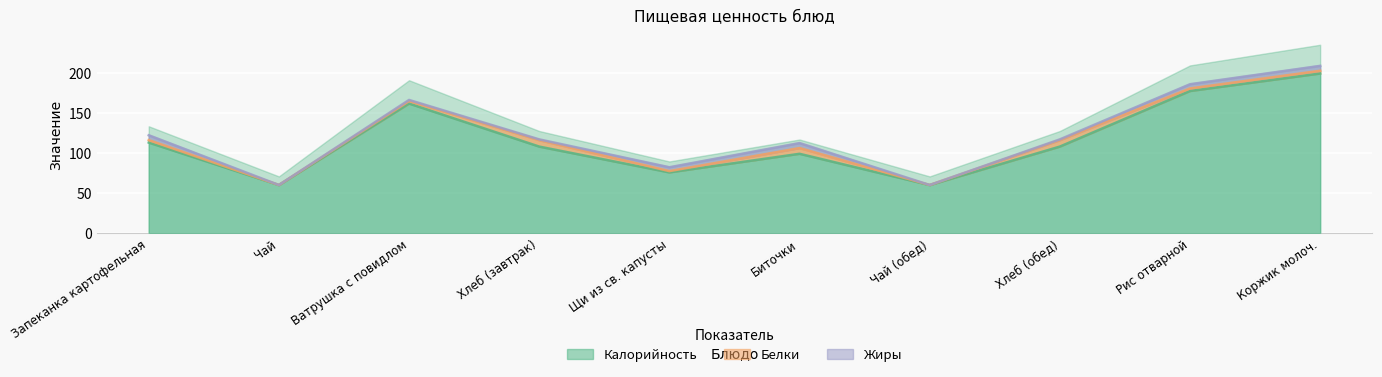

Rank the categories by Белки value from highest to lowest.

Хлеб (завтрак), Хлеб (обед), Биточки, Коржик молоч., Рис отварной, Запеканка картофельная, Ватрушка с повидлом, Щи из св. капусты, Чай, Чай (обед)